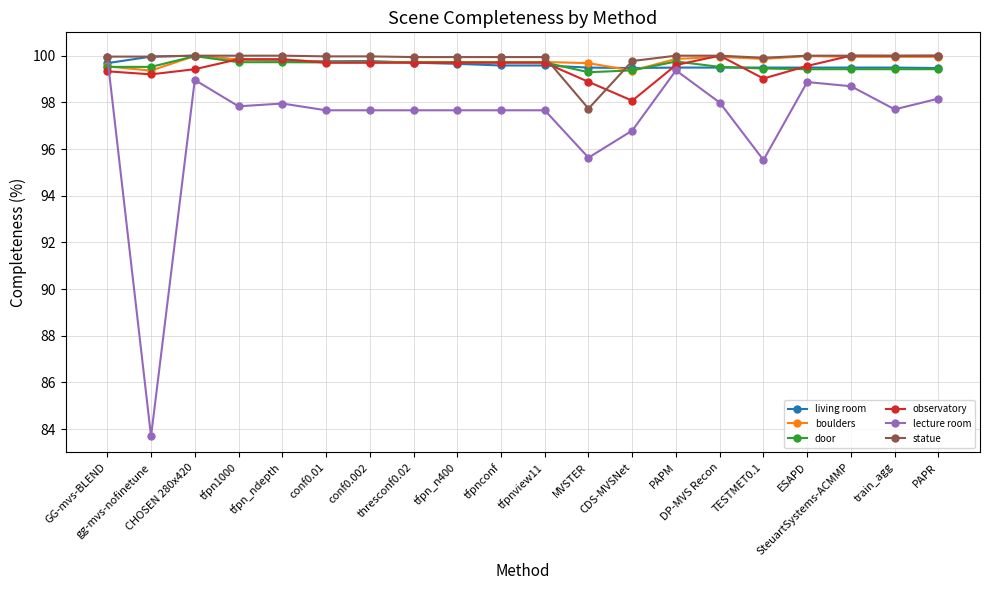

True or false: observatory and statue intersect in this chart.

True